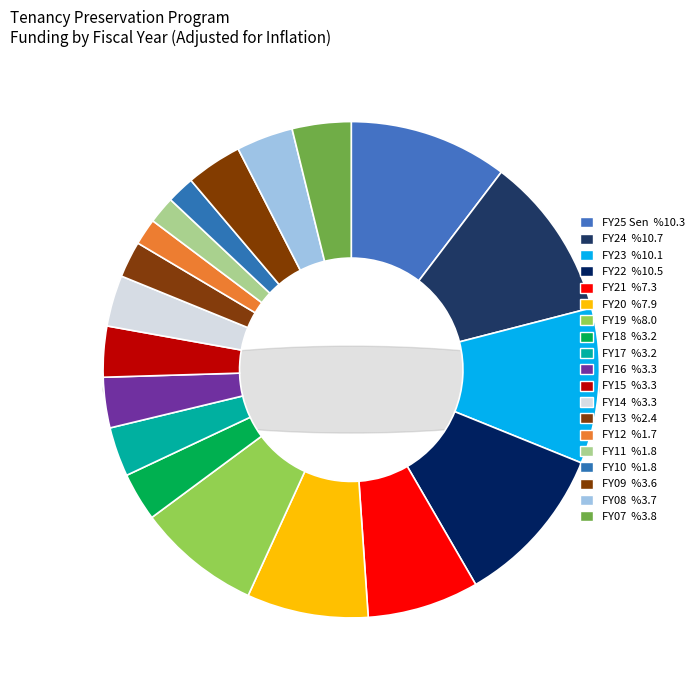

To the nearest percent, what portion does FY23 represent?

10%